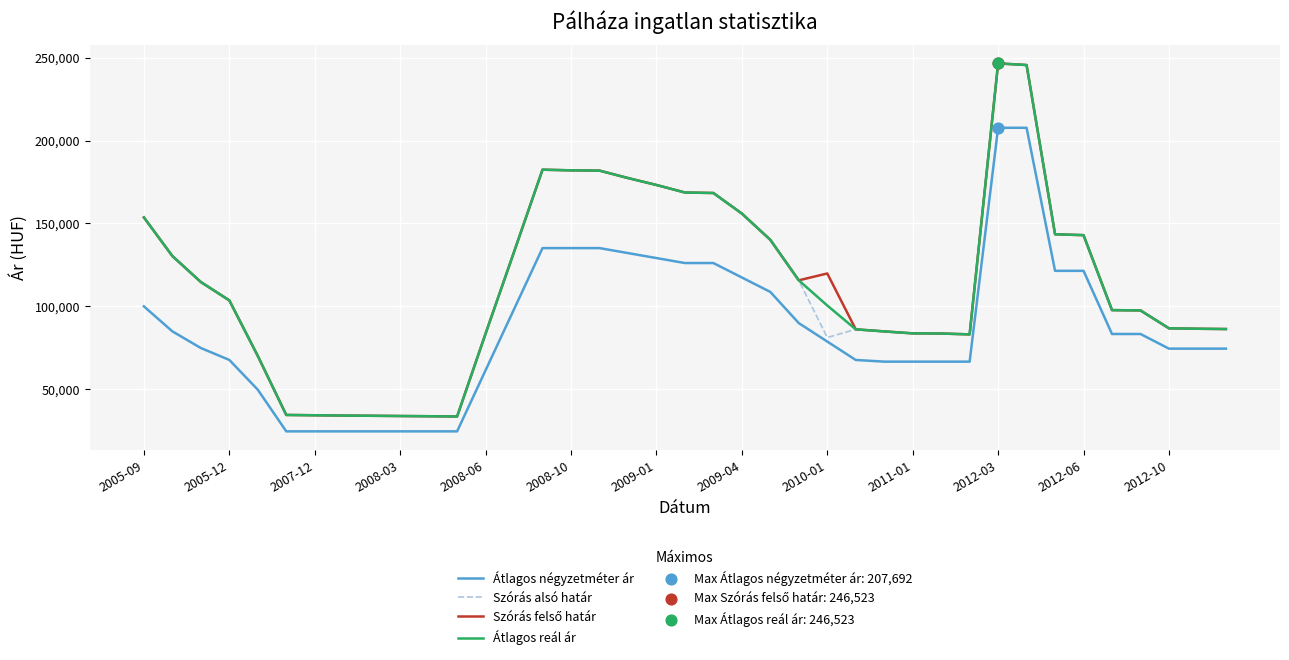

What is the maximum value for Átlagos négyzetméter ár?

207692